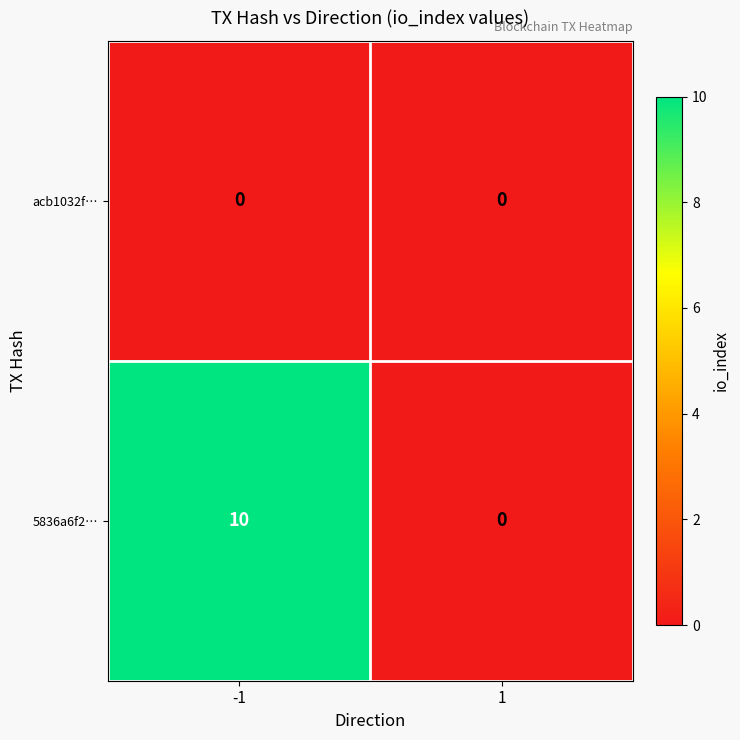

What is the difference between the highest and lowest values at -1?

10